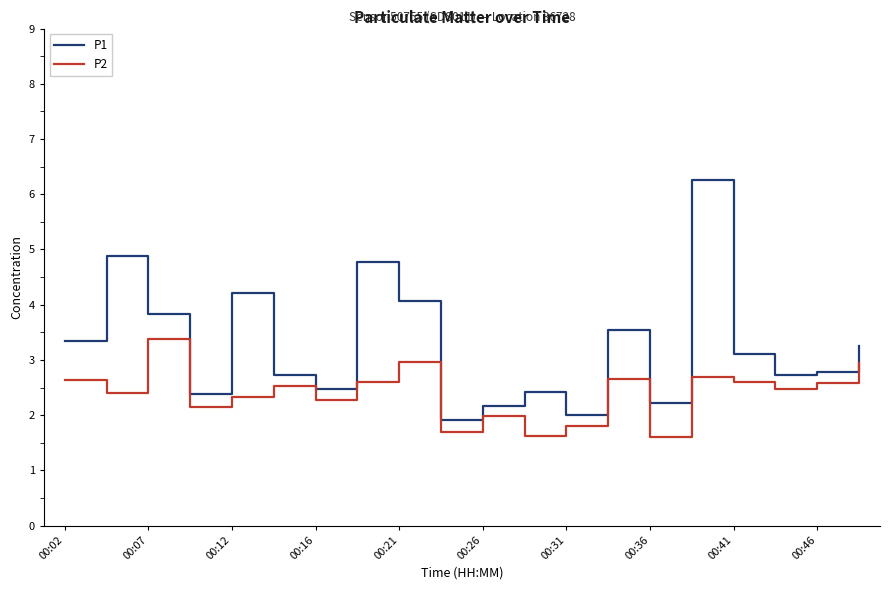

How many categories are shown in the chart?

20